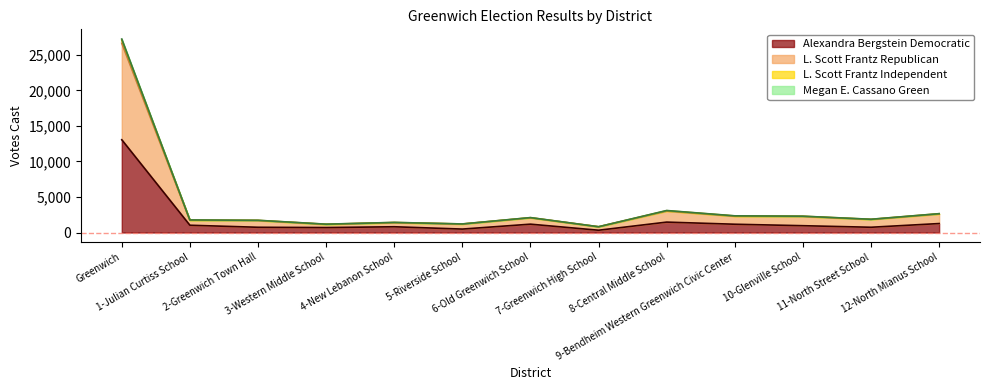

Where is the first local minimum for Alexandra Bergstein Democratic?

3-Western Middle School